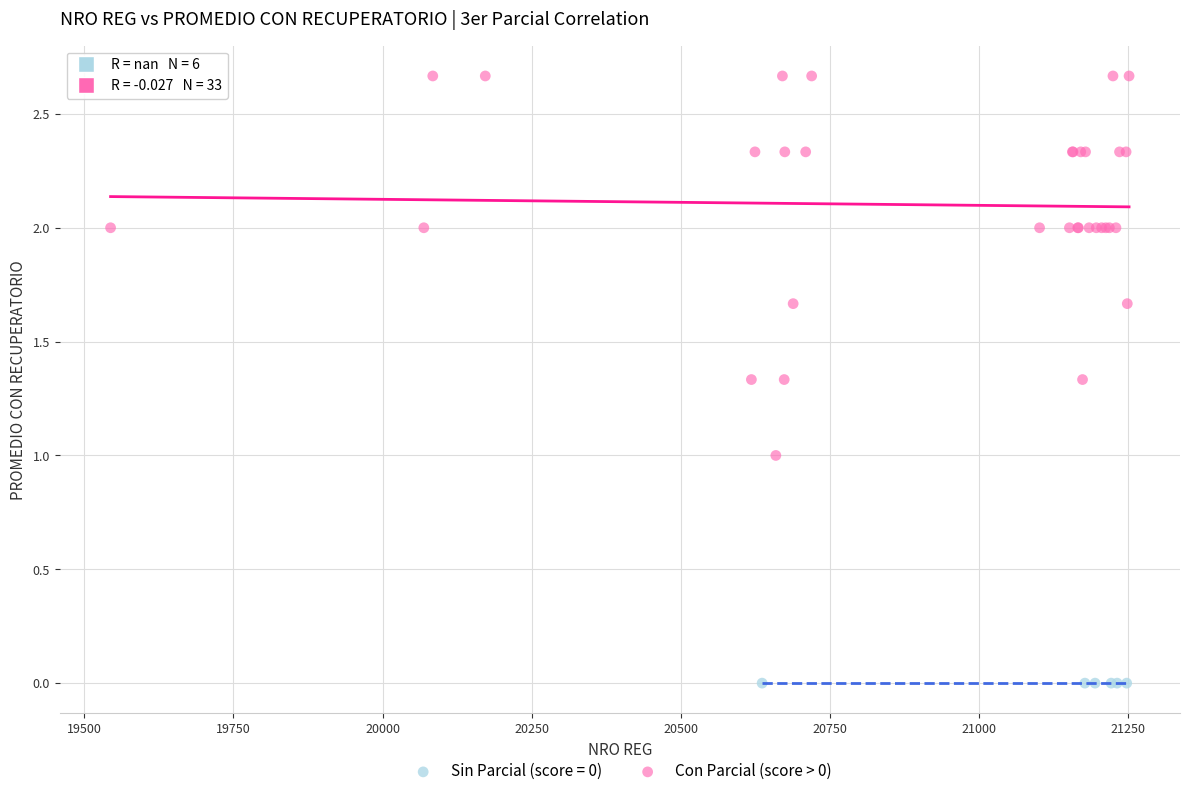

Which series contains the lowest Y value?

Sin Parcial (score = 0)